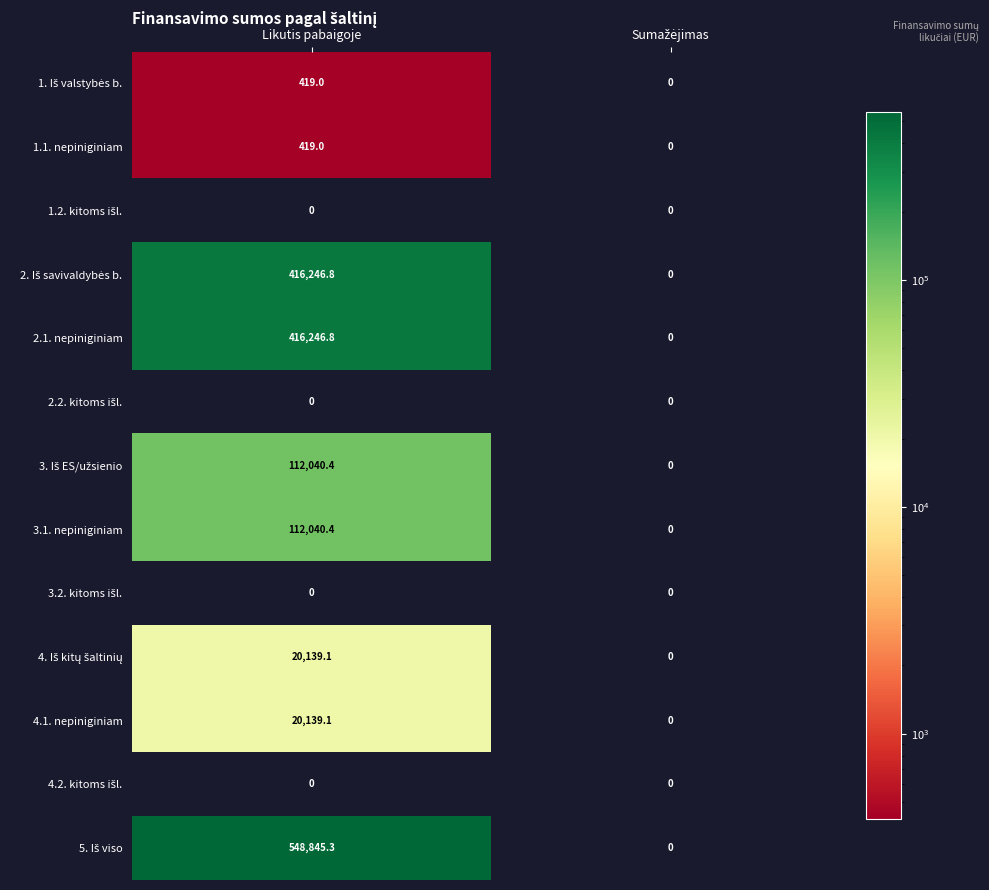

What is the total value across all series at Likutis pabaigoje?

1646535.9